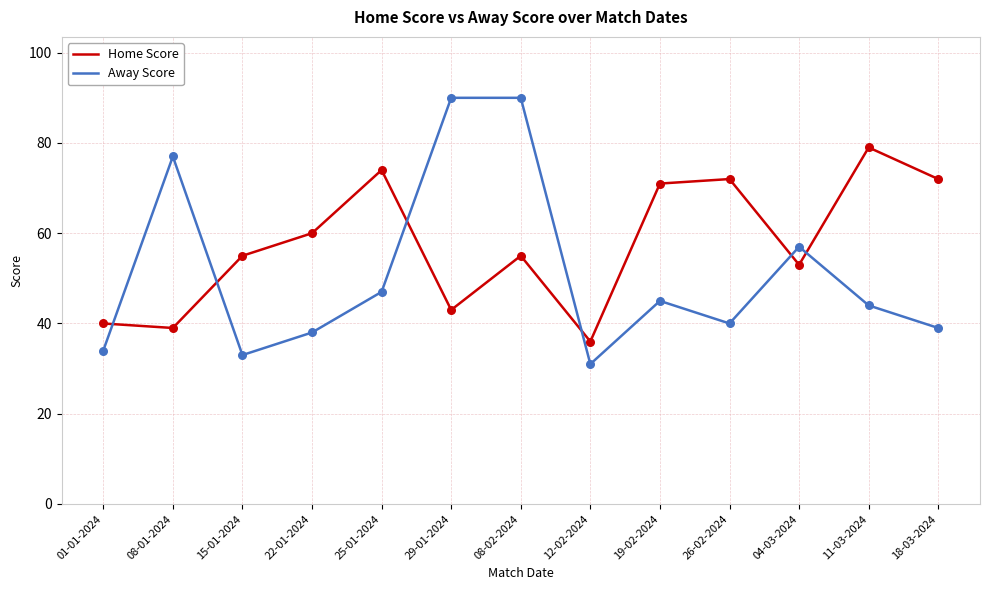

Which series has the largest range (max minus min)?

Away Score